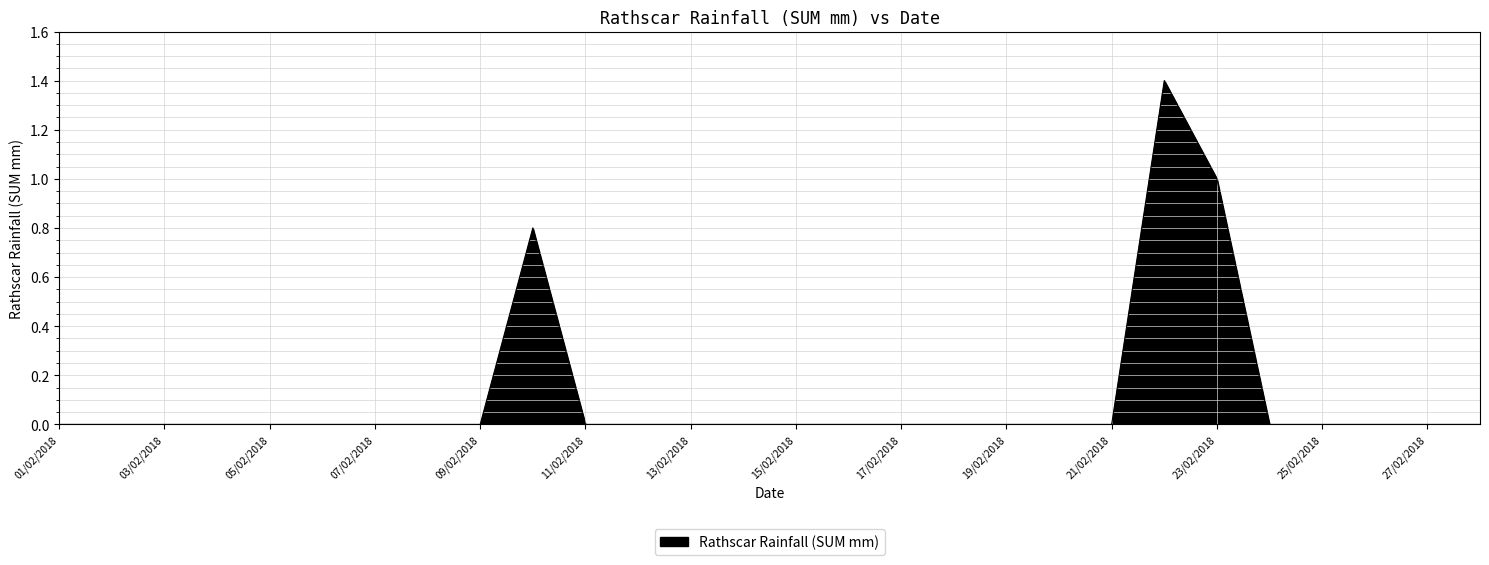

What is the greatest value displayed?

1.4